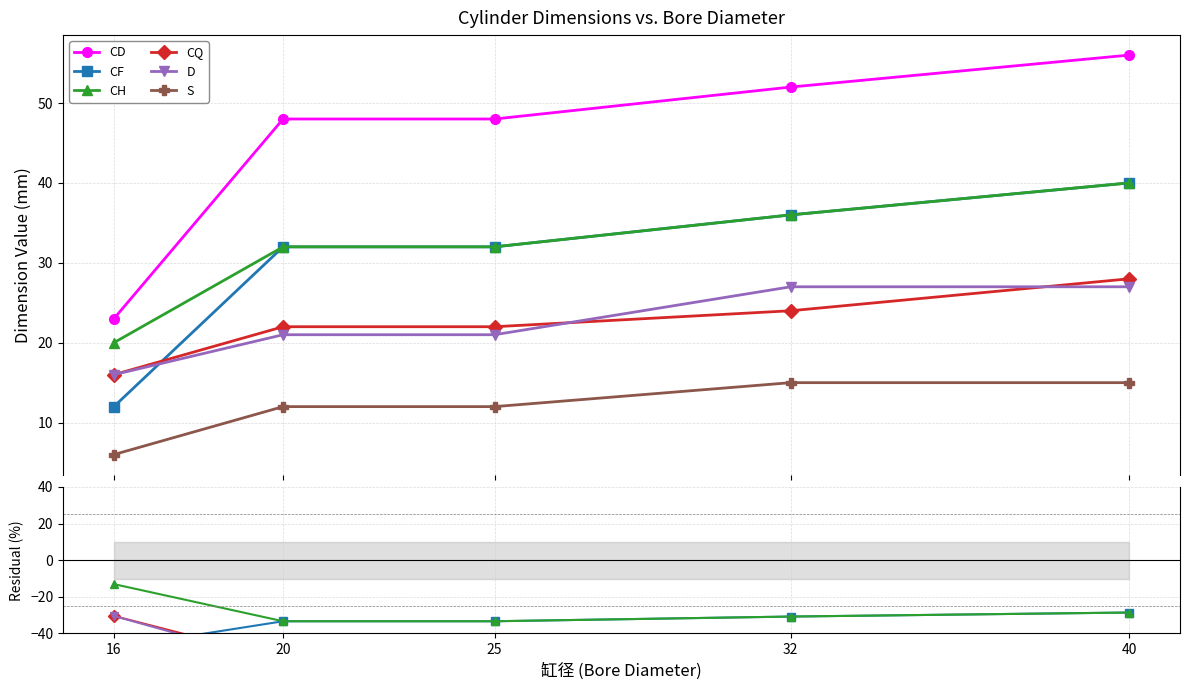

What are all the series names shown in the legend?

CD, CF, CH, CQ, D, S